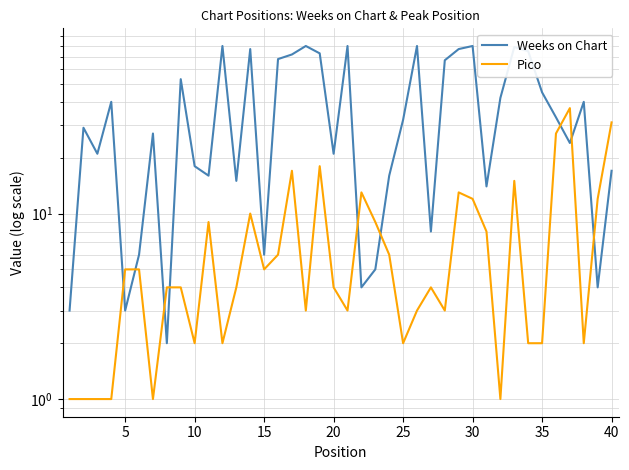

True or false: Weeks on Chart and Pico intersect in this chart.

True